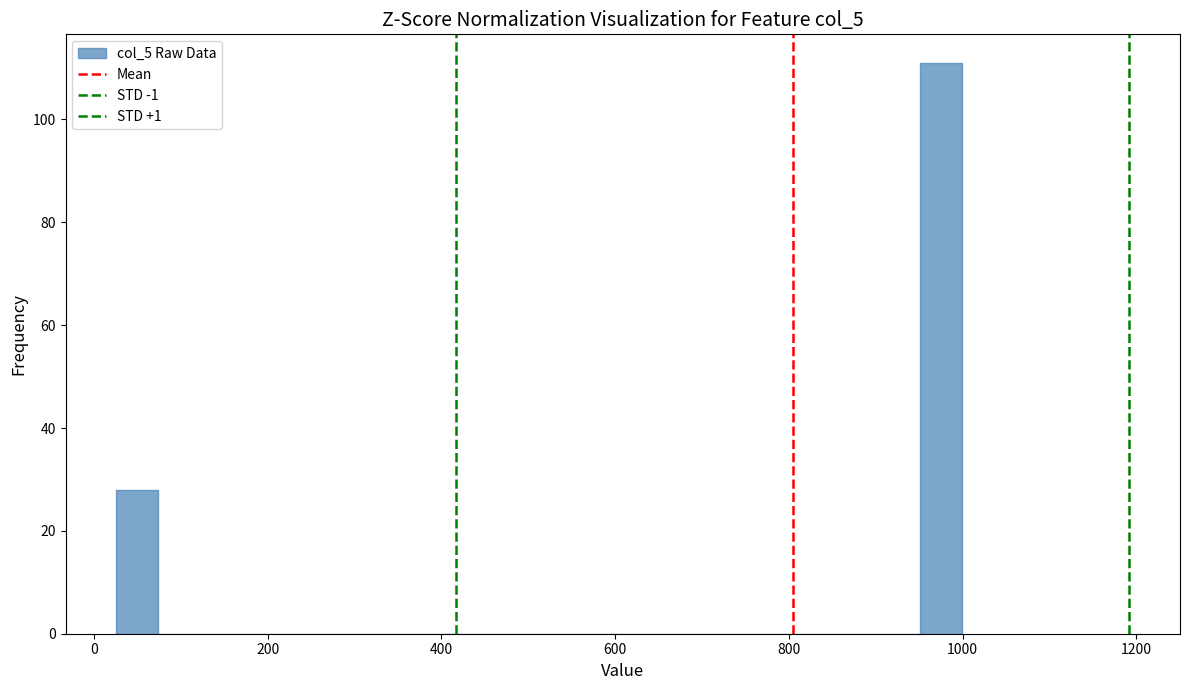

Read against the x-axis, roughly where is the centre of the tallest bar?

980